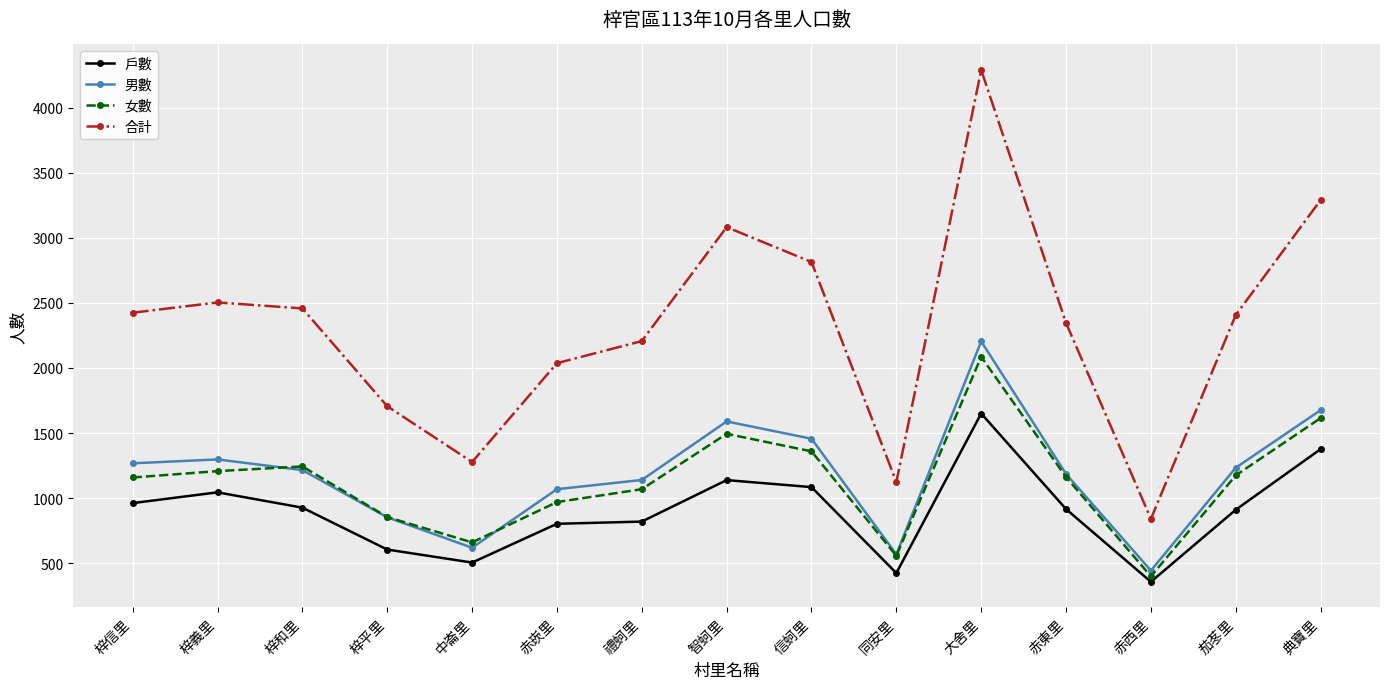

What are all the series names shown in the legend?

戶數, 男數, 女數, 合計